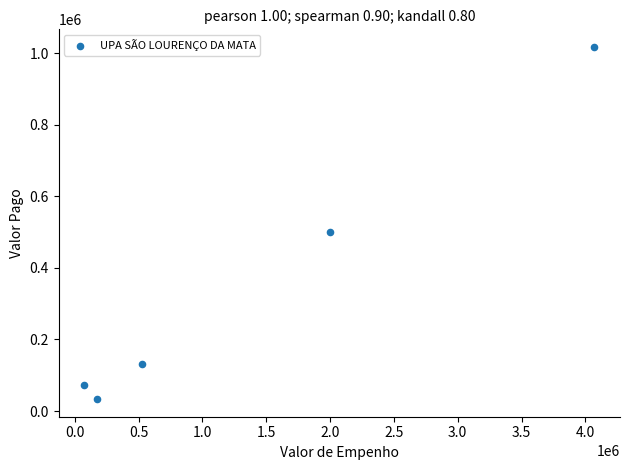

What is the range of Y values (max minus min)?

984554.1